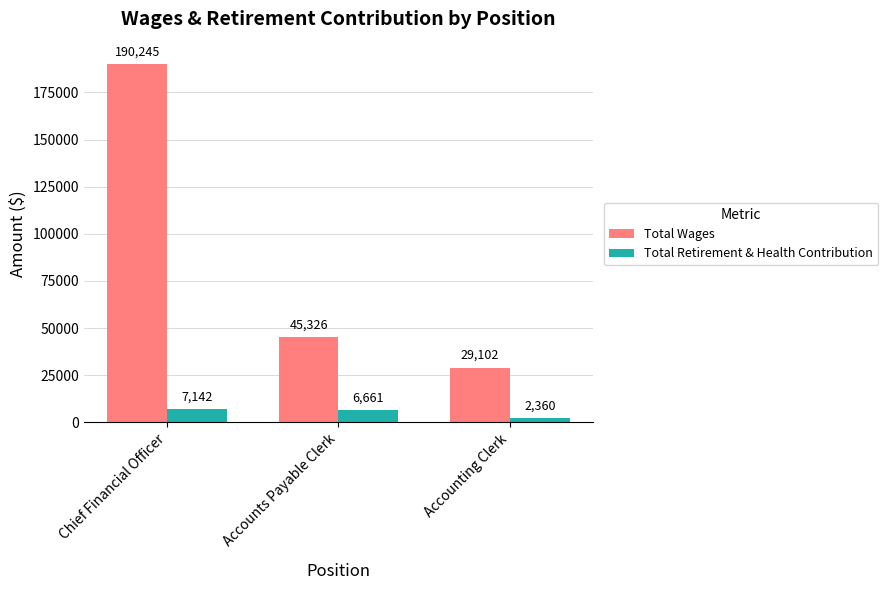

What is the difference between the Total Wages values at Accounts Payable Clerk and Chief Financial Officer?

144919